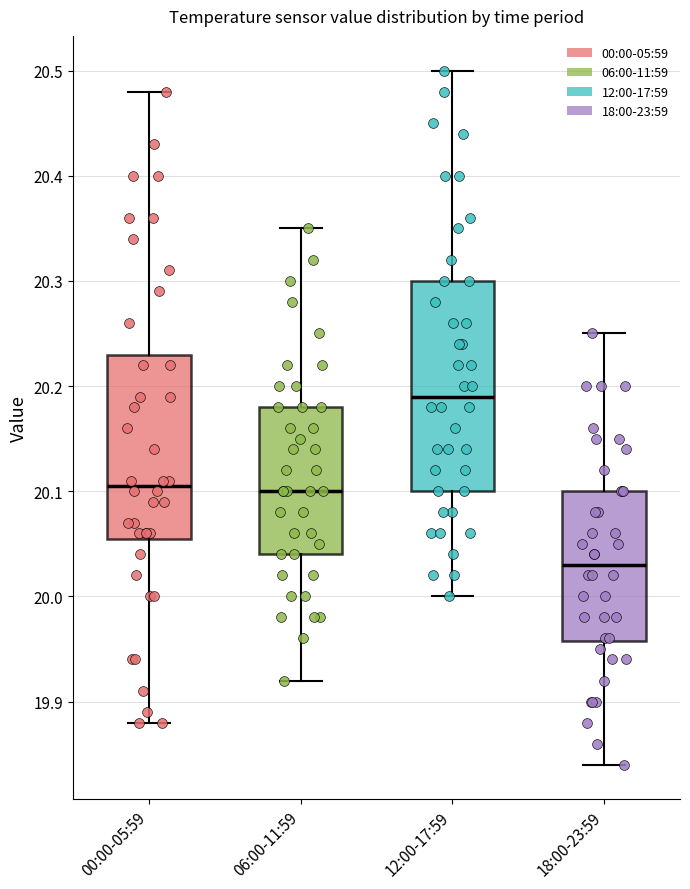

Reading left to right, read every box against the y-axis: the position of its median line, the range the box covers, and the ends of its whiskers. The values are not printed on the chart, so give them approximately, as read against the axis.

00:00-05:59: median 20.11, box 20.06 to 20.23, whiskers 19.88 to 20.48
06:00-11:59: median 20.10, box 20.04 to 20.18, whiskers 19.92 to 20.35
12:00-17:59: median 20.19, box 20.10 to 20.30, whiskers 20.00 to 20.50
18:00-23:59: median 20.03, box 19.96 to 20.10, whiskers 19.84 to 20.25